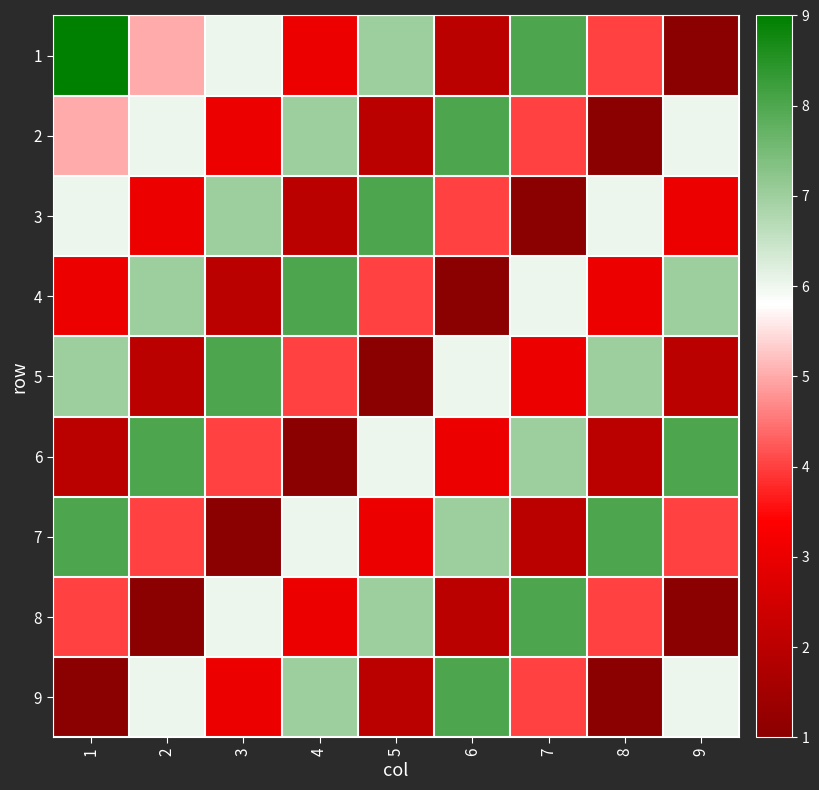

Reading right to left, list all the values displayed in this chart.

1: 9=1	8=4	7=8	6=2	5=7	4=3	3=6	2=5	1=9
2: 9=6	8=1	7=4	6=8	5=2	4=7	3=3	2=6	1=5
3: 9=3	8=6	7=1	6=4	5=8	4=2	3=7	2=3	1=6
4: 9=7	8=3	7=6	6=1	5=4	4=8	3=2	2=7	1=3
5: 9=2	8=7	7=3	6=6	5=1	4=4	3=8	2=2	1=7
6: 9=8	8=2	7=7	6=3	5=6	4=1	3=4	2=8	1=2
7: 9=4	8=8	7=2	6=7	5=3	4=6	3=1	2=4	1=8
8: 9=1	8=4	7=8	6=2	5=7	4=3	3=6	2=1	1=4
9: 9=6	8=1	7=4	6=8	5=2	4=7	3=3	2=6	1=1